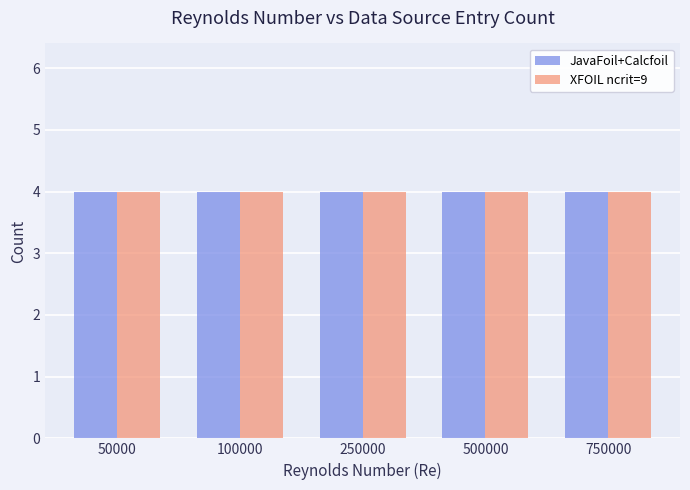

Between 50000 and 100000, which series saw the biggest shift?

JavaFoil